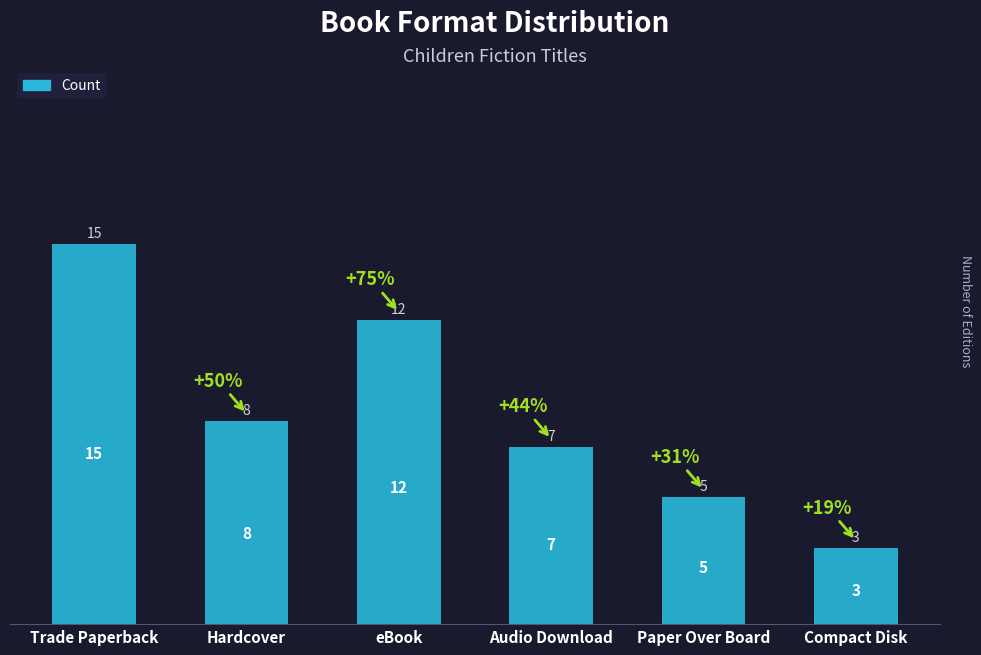

What is the smallest value displayed?

3